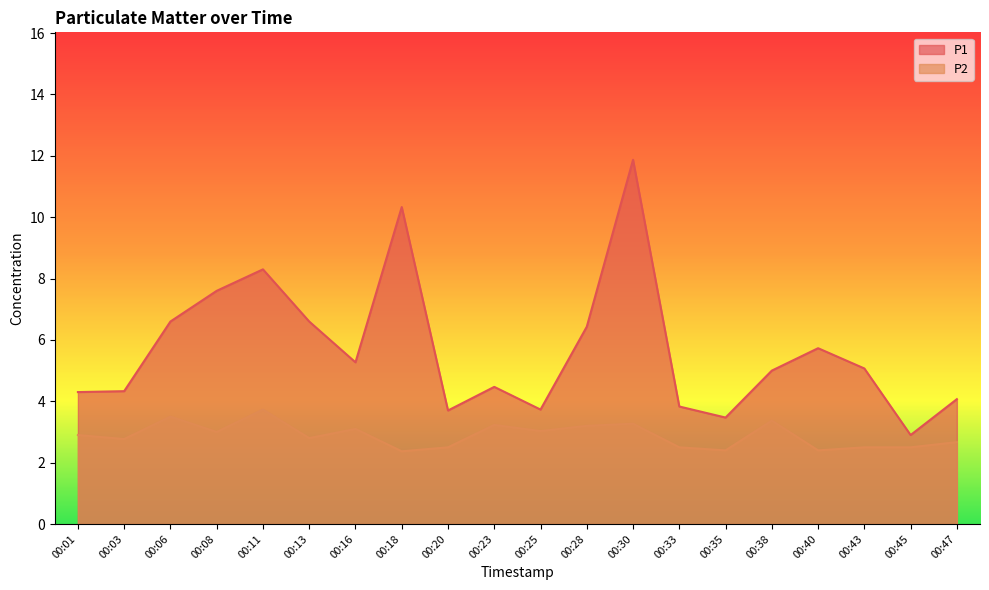

At which category is the sum across all series the highest?

00:30